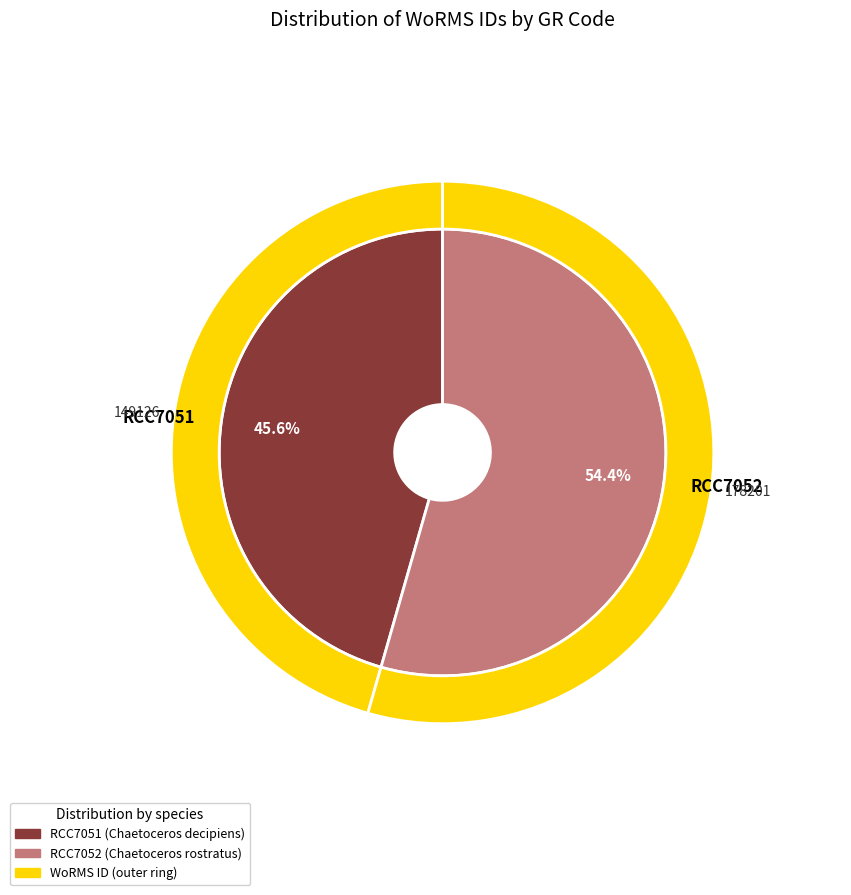

Count the number of slices in the pie.

2